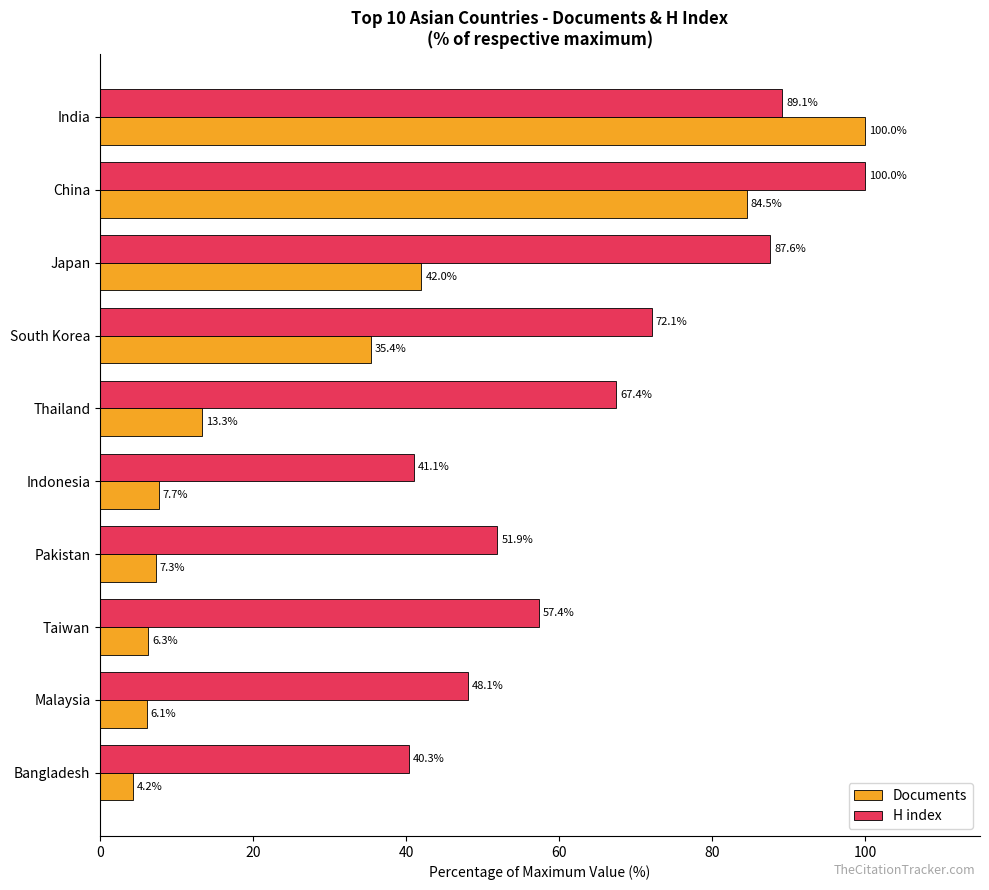

List the series in order of their overall mean, lowest first.

Documents, H index